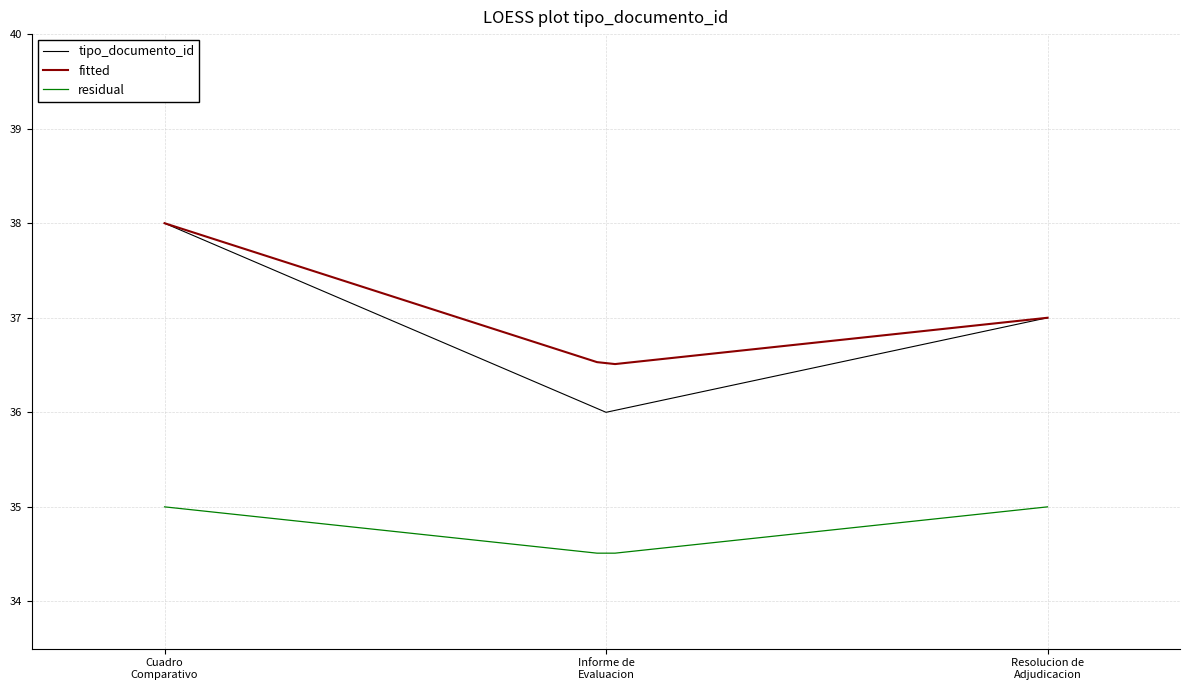

How many data points are less than 37?

1